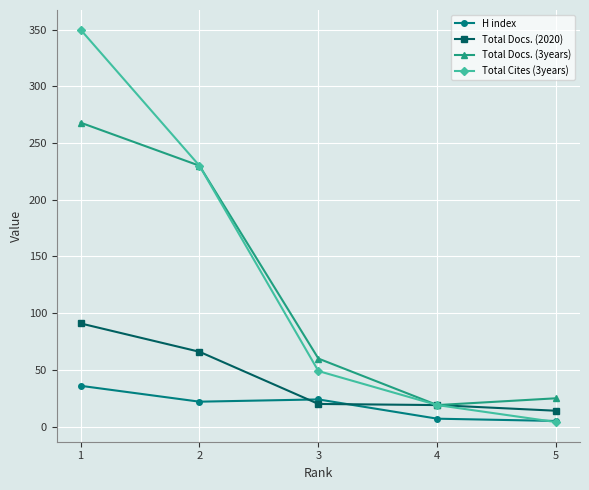

Where is H index nearest to the value 20?

2